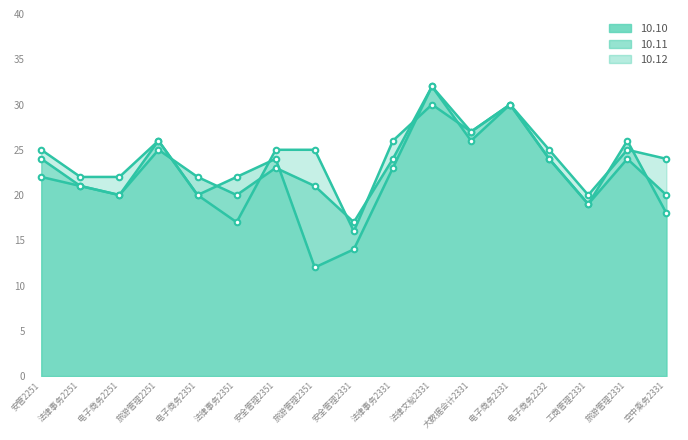

Which series ends up on top after the final intersection of 10.10 and 10.11?

10.10